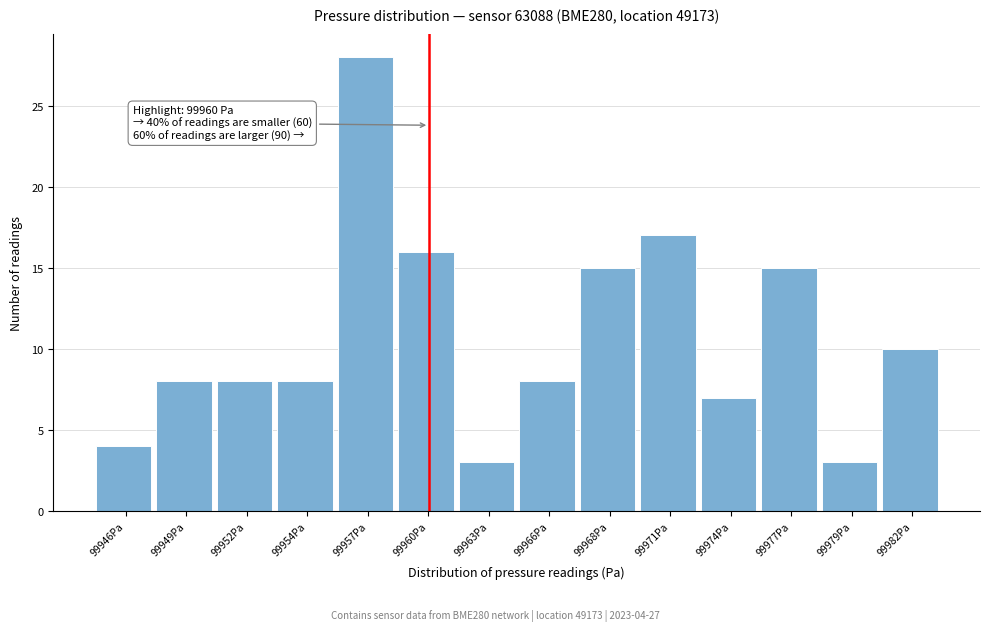

Reading left to right, what are all the values shown in this chart?

4	8	8	8	28	16	3	8	15	17	7	15	3	10